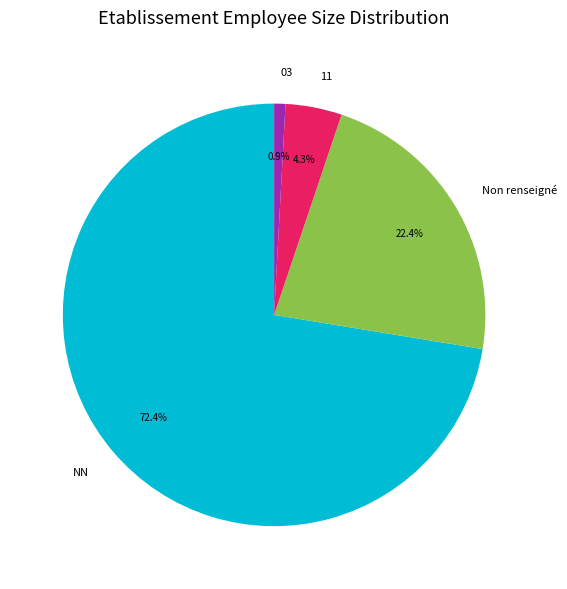

Which category accounts for the majority?

NN